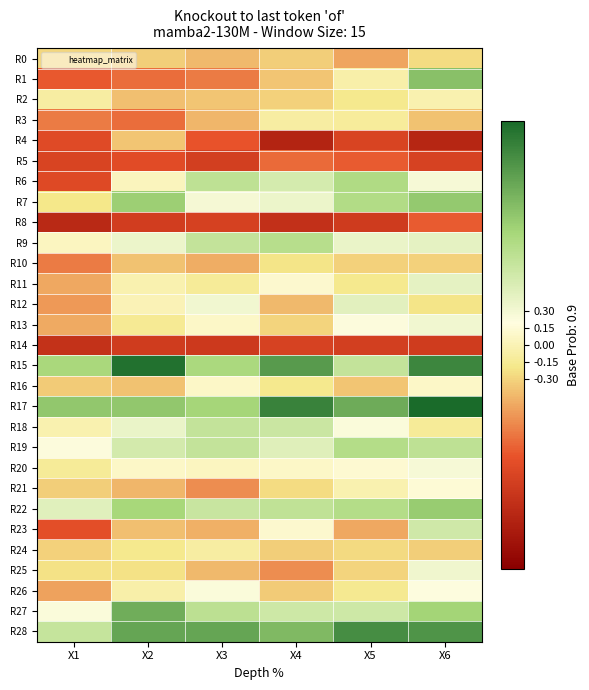

At how many categories does at least one series exceed -1?

6